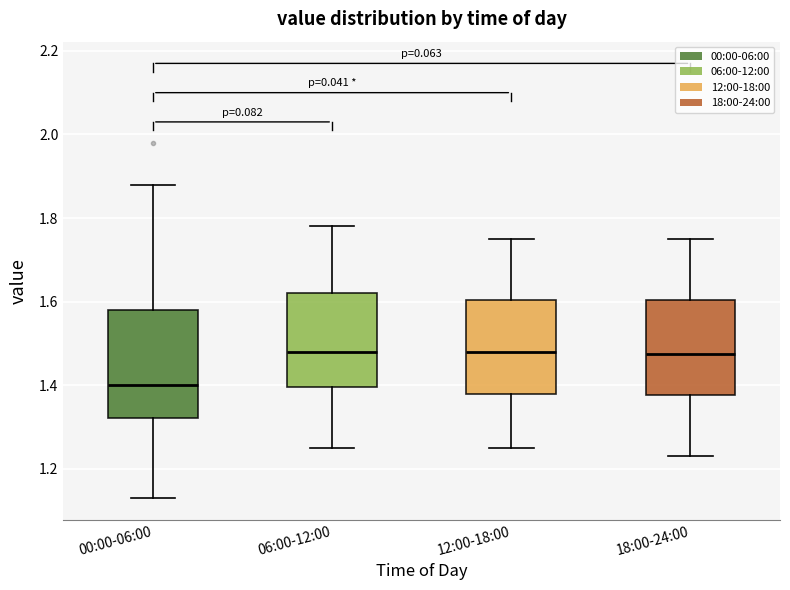

Reading left to right, transcribe this box plot: for each box, give where its median line is, the range the box spans, and where its two whiskers end, as read against the y-axis. The values are not printed on the chart, so give them approximately, as read against the axis.

00:00-06:00: median 1.40, box 1.32 to 1.58, whiskers 1.14 to 1.88
06:00-12:00: median 1.48, box 1.40 to 1.62, whiskers 1.26 to 1.78
12:00-18:00: median 1.48, box 1.38 to 1.60, whiskers 1.26 to 1.76
18:00-24:00: median 1.48, box 1.38 to 1.60, whiskers 1.24 to 1.76